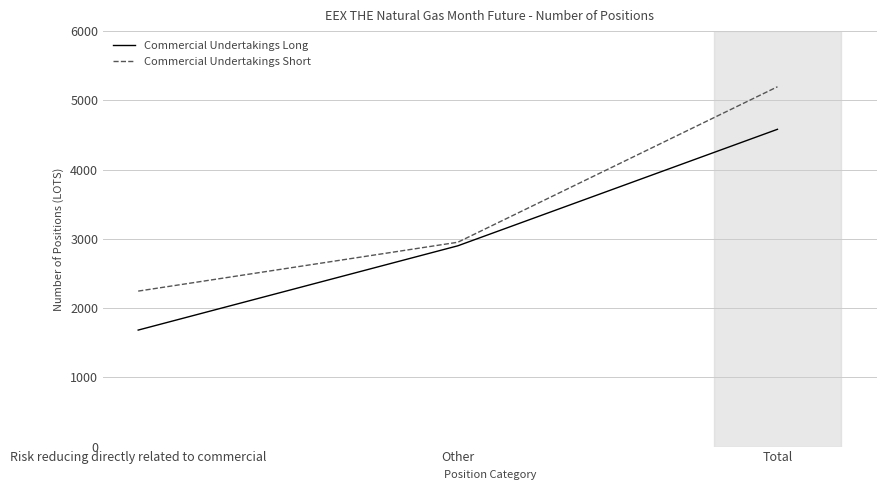

What is the difference between the highest and lowest values at Other?

51.5